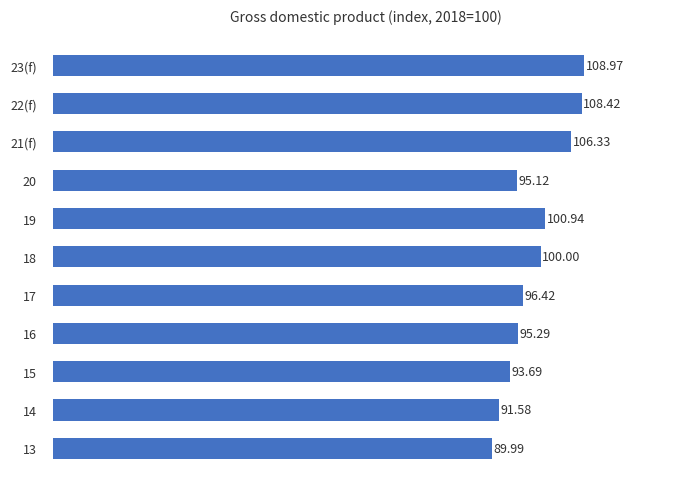

How many bars are there in total?

11